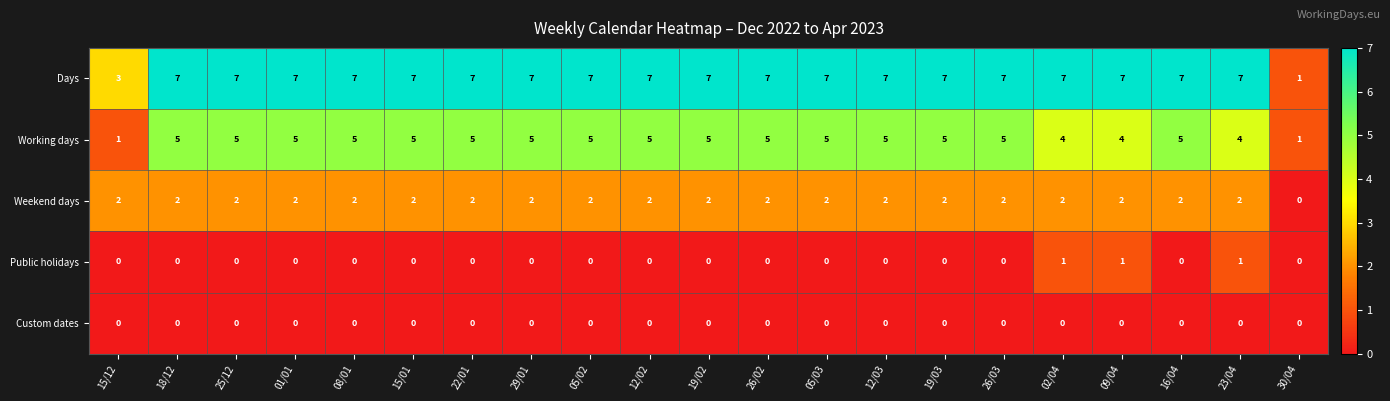

What is the difference between the maximum and minimum values in the Days series?

6